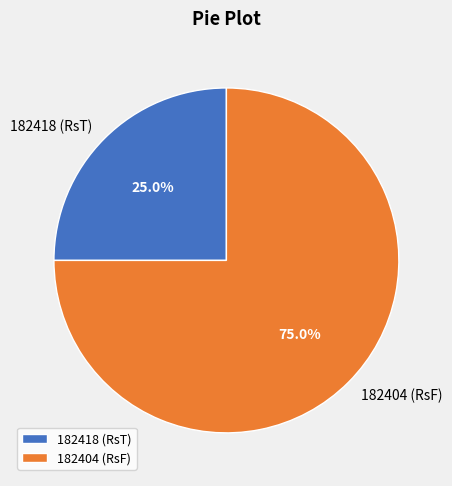

To the nearest percent, what is the difference between the 182404 and 182418 slice percentages?

50%